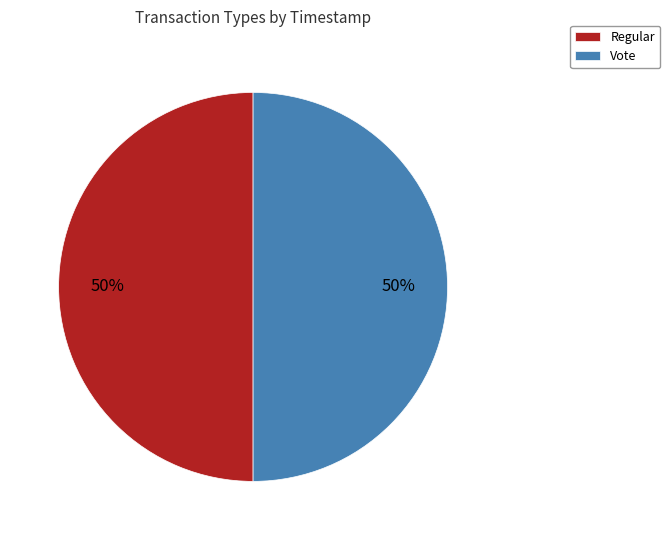

Approximately how many times larger is the value at Regular compared to Vote?

1.0